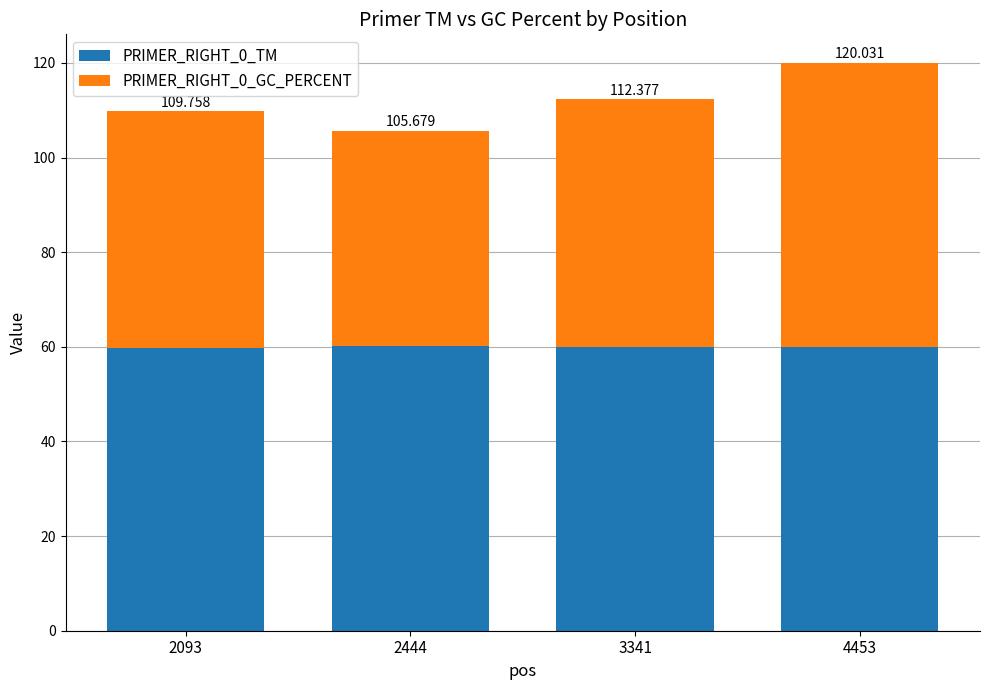

How many bars are there in total?

4